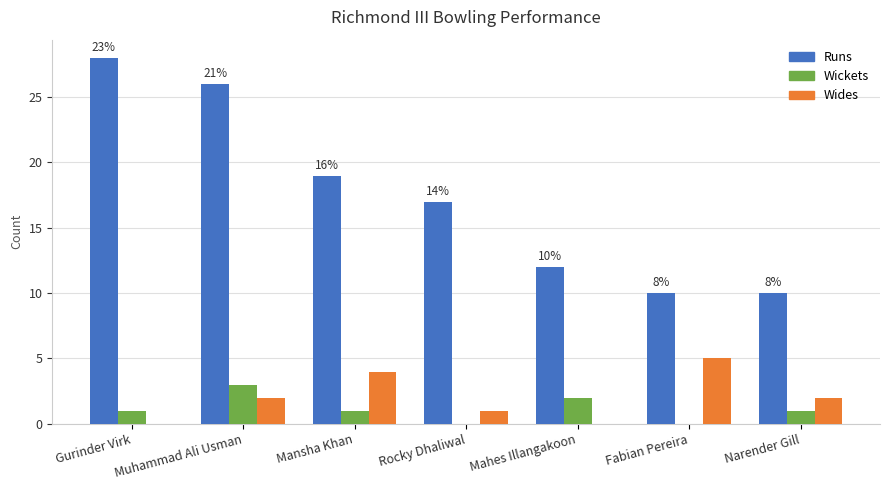

What is the sum of all Runs values?

122